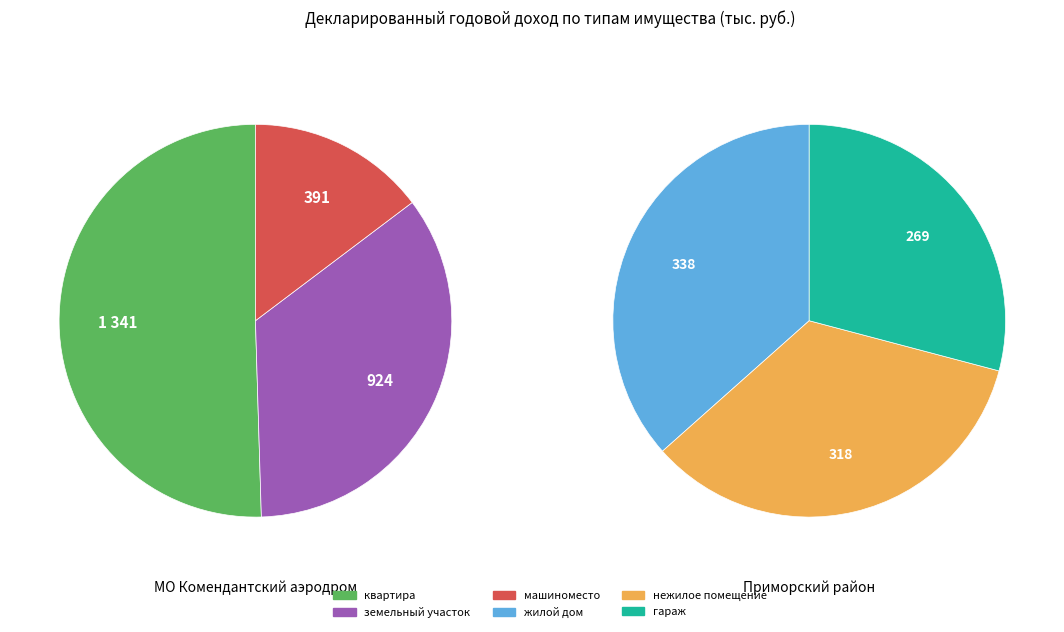

To the nearest percent, what is the combined percentage of квартира and жилой дом?

44%